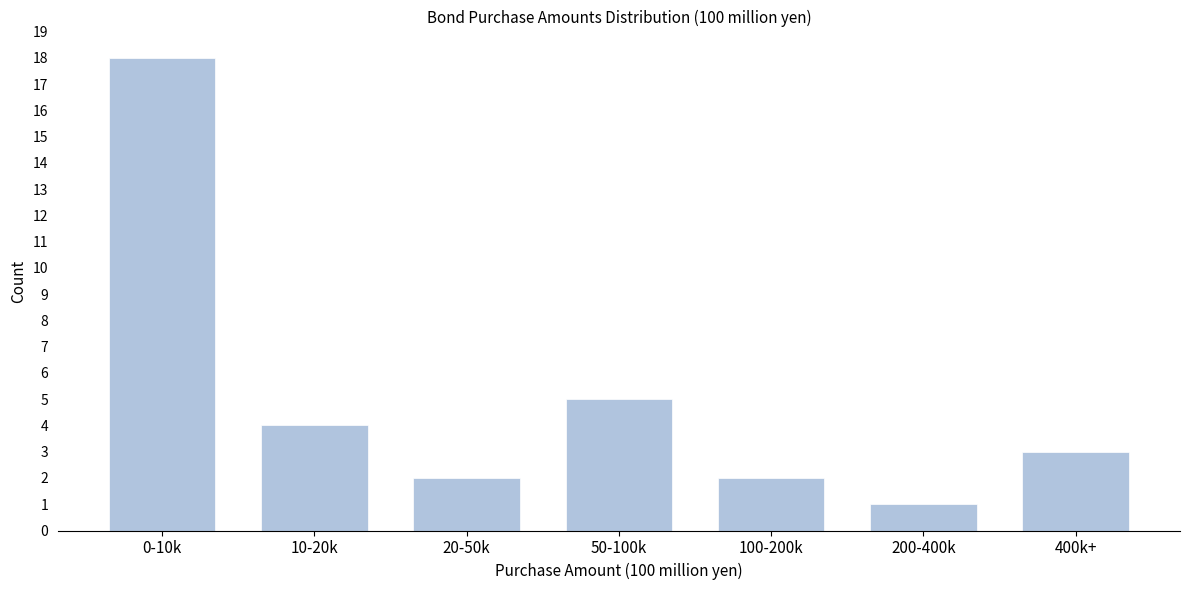

Reading left to right, what are all the values shown in this chart?

18	4	2	5	2	1	3